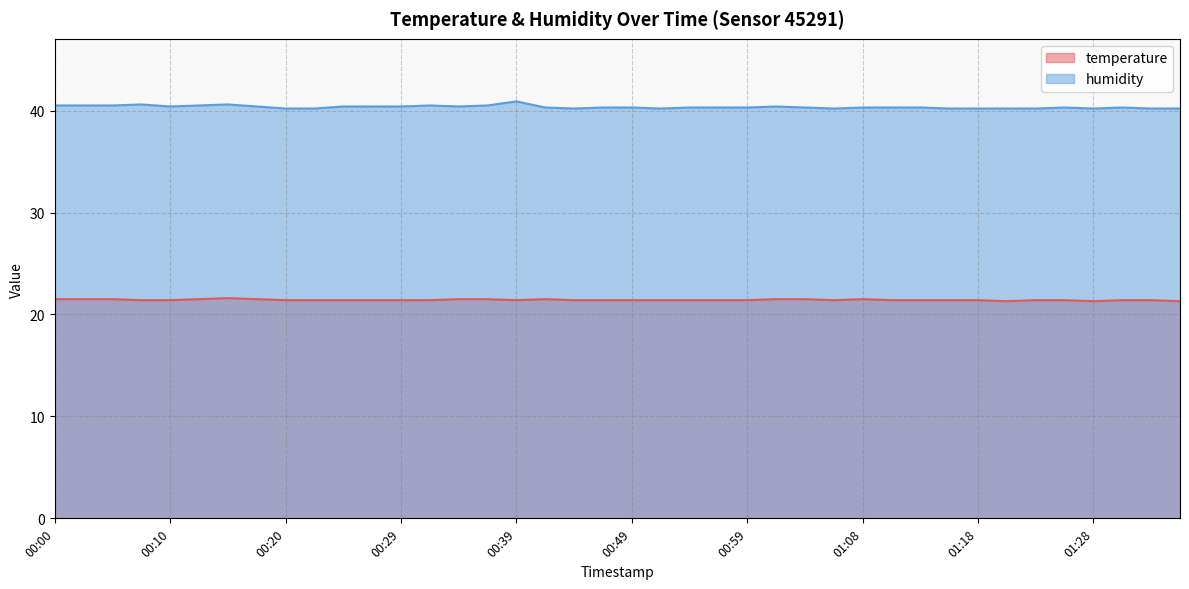

Count the humidity values in the range 40 to 41.

40